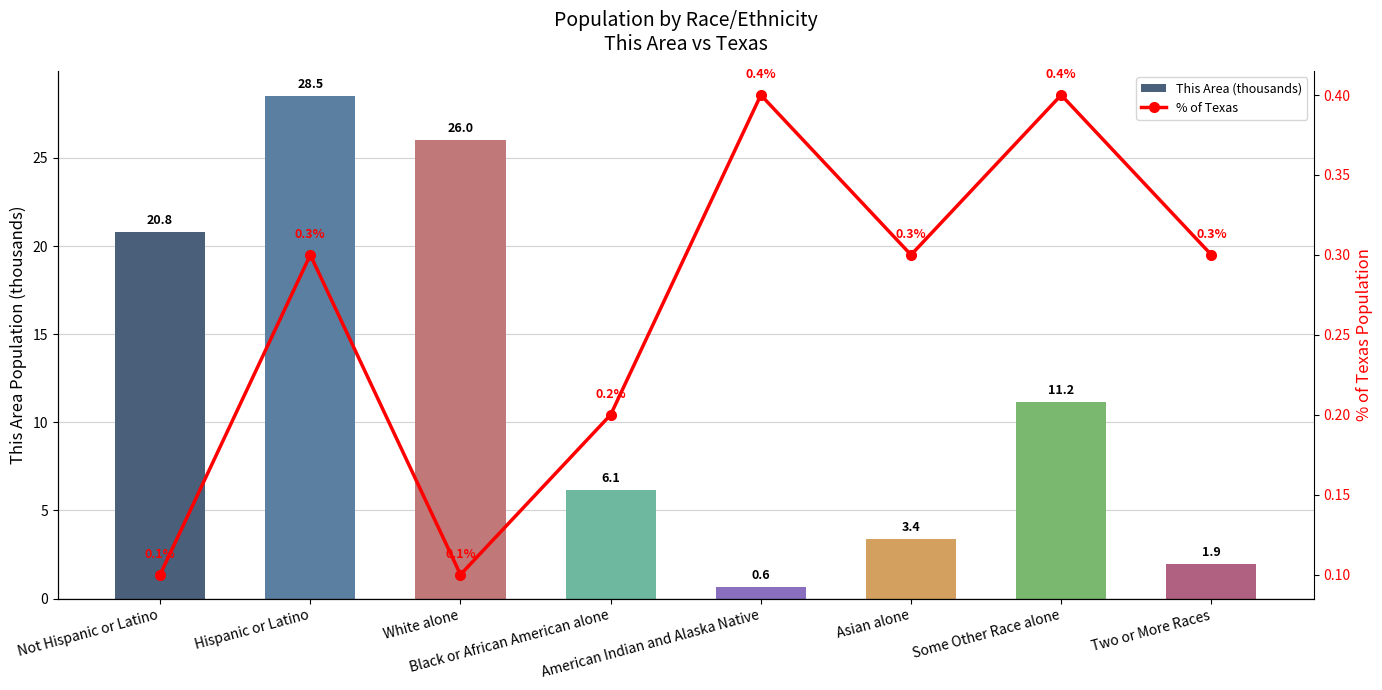

Which has a higher value, Two or More Races or American Indian and Alaska Native?

Two or More Races